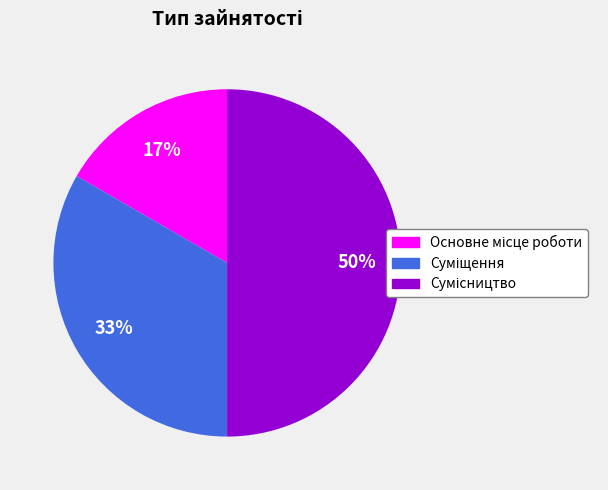

To the nearest percent, what is the difference between the largest and smallest slice percentages?

33%